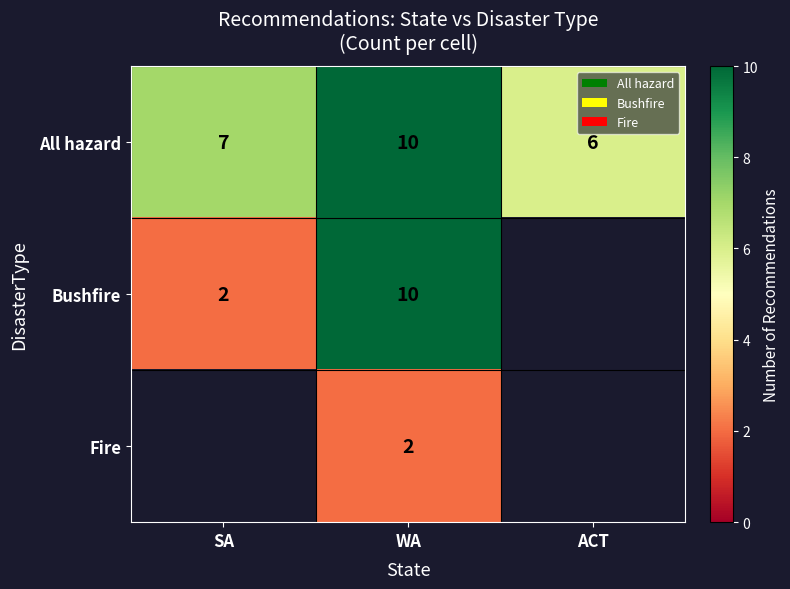

What is the approximate value of All hazard at SA?

7